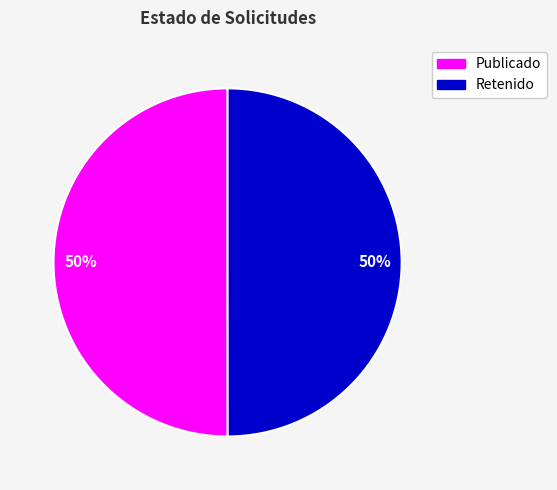

The Publicado slice represents 50% of the pie. True or false?

True